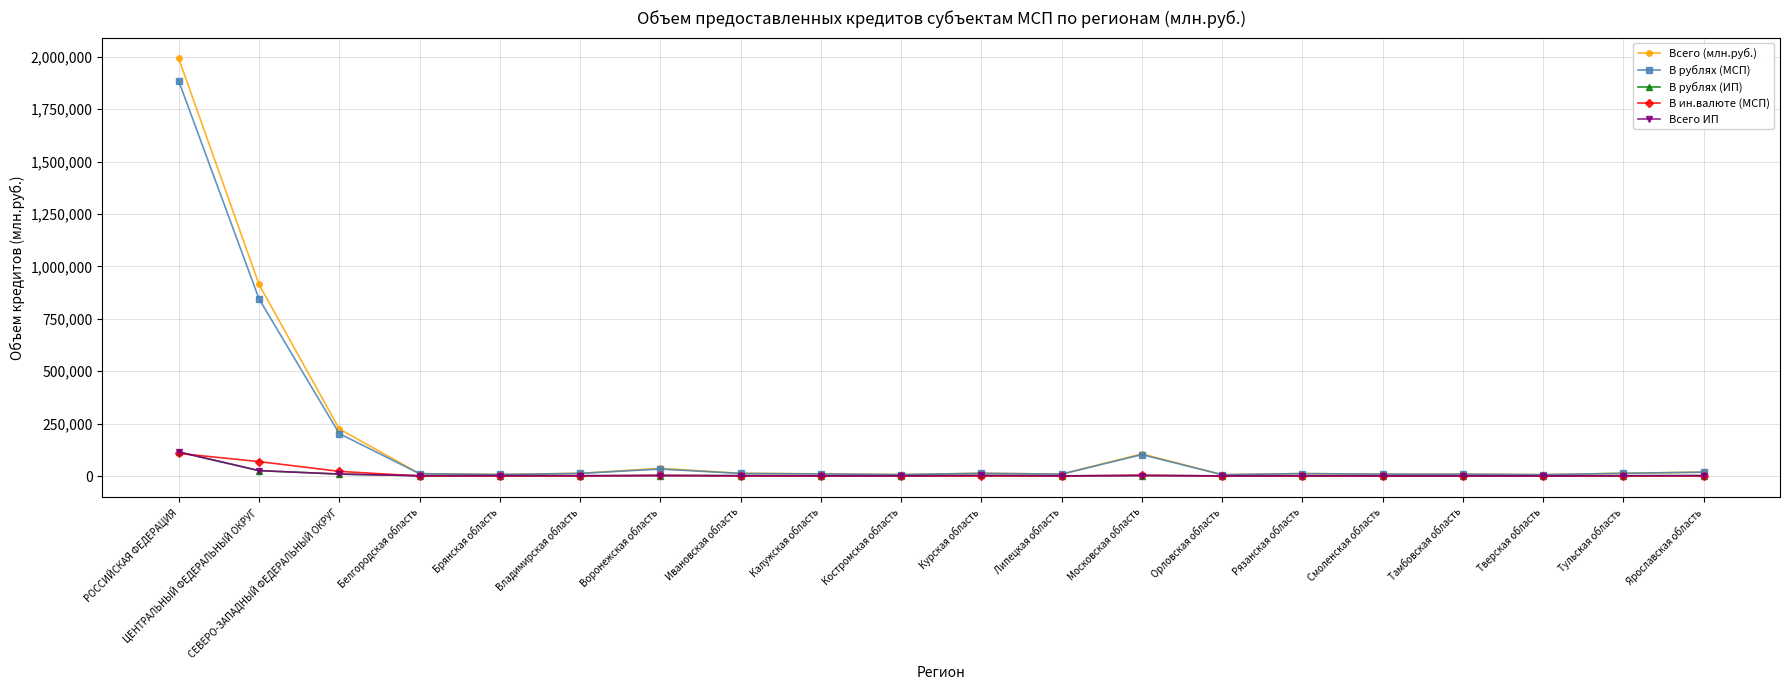

After their last crossing, which series has the higher values: Всего ИП or В ин.валюте (МСП)?

Всего ИП